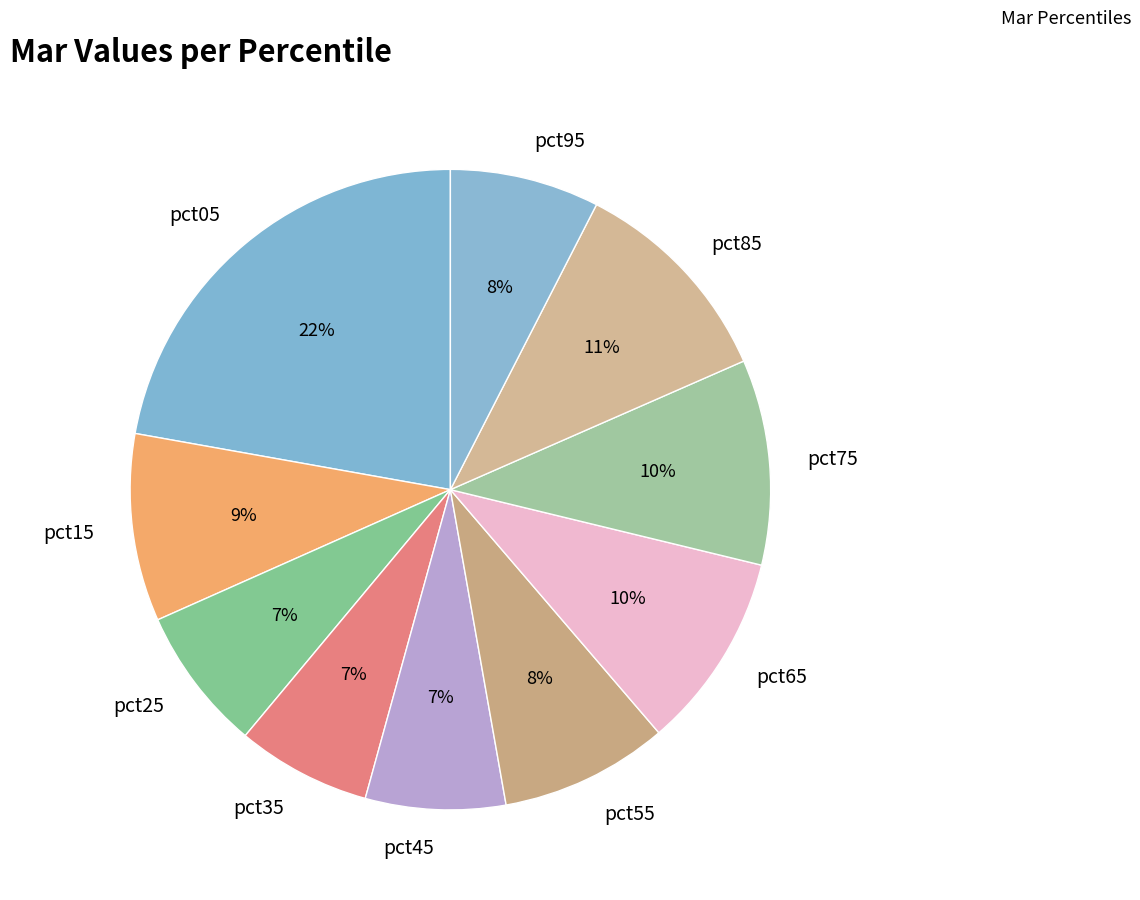

Does pct15 account for over 50% of the chart?

No